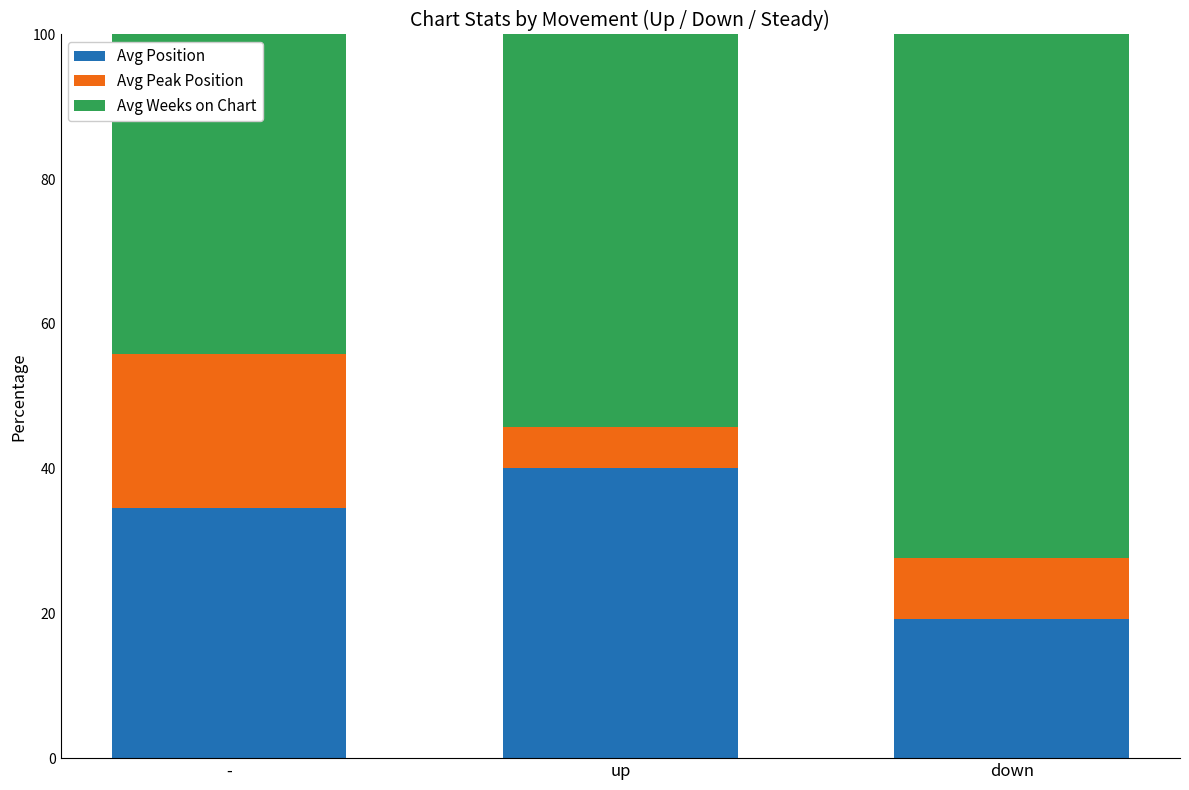

How many bars are there in total?

3